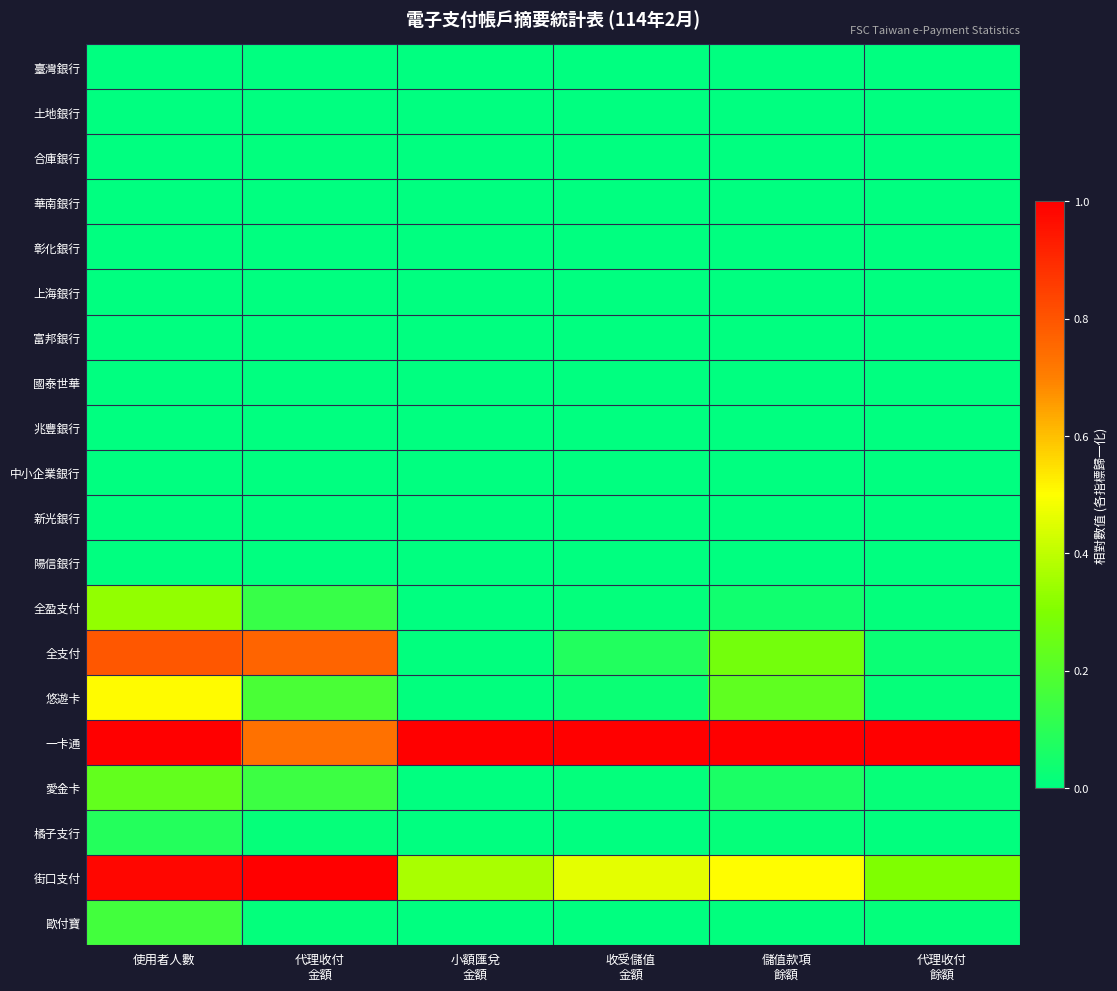

What is the total value across all series at 收受儲值
金額?

1.6